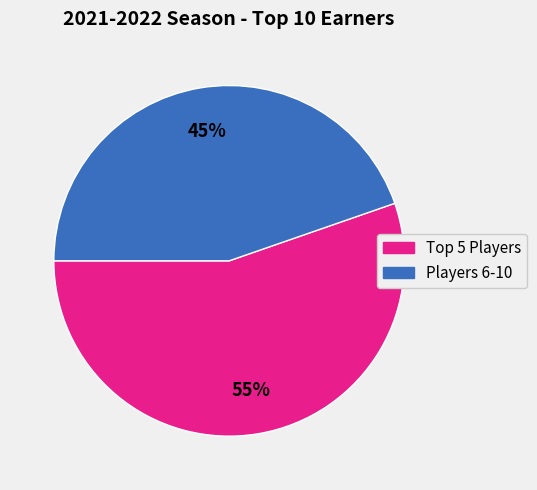

Count the number of slices in the pie.

2